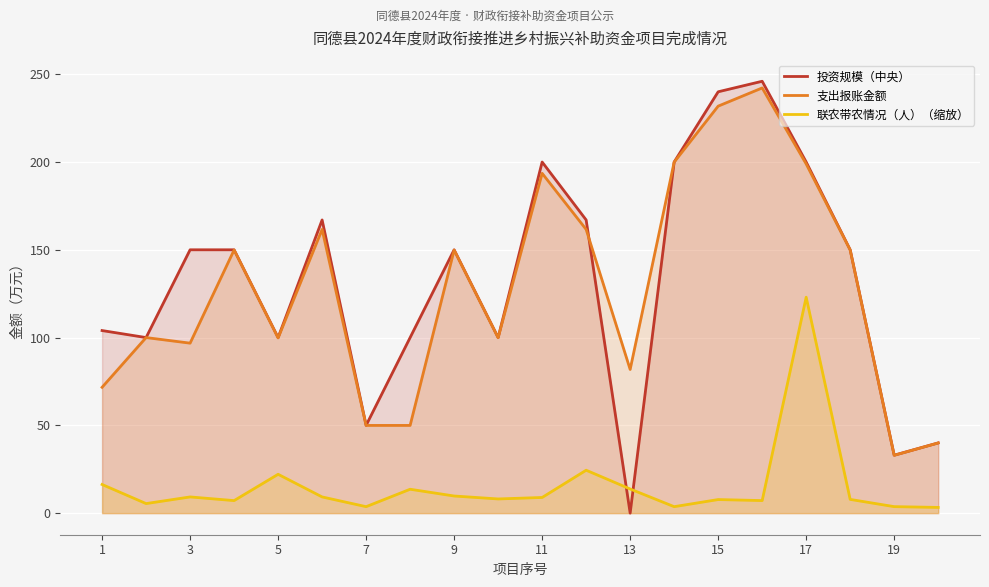

What is the total value across all series at 11?

402.5